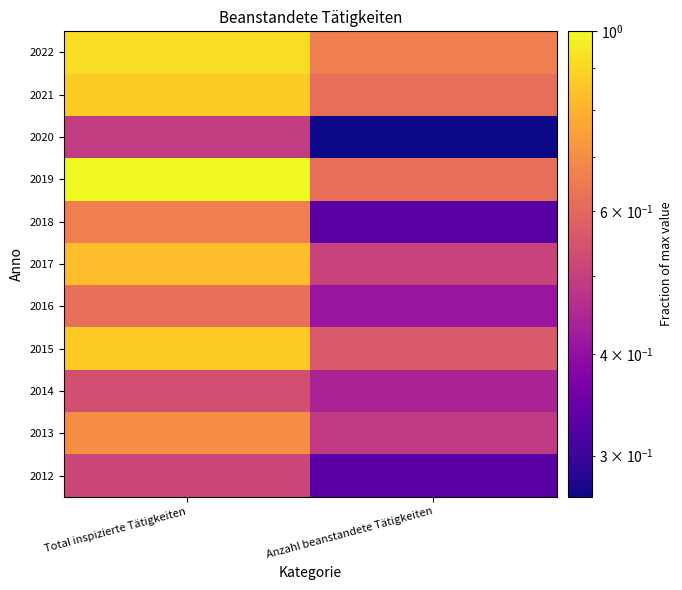

At which category is the sum across all series the highest?

Total inspizierte Tätigkeiten